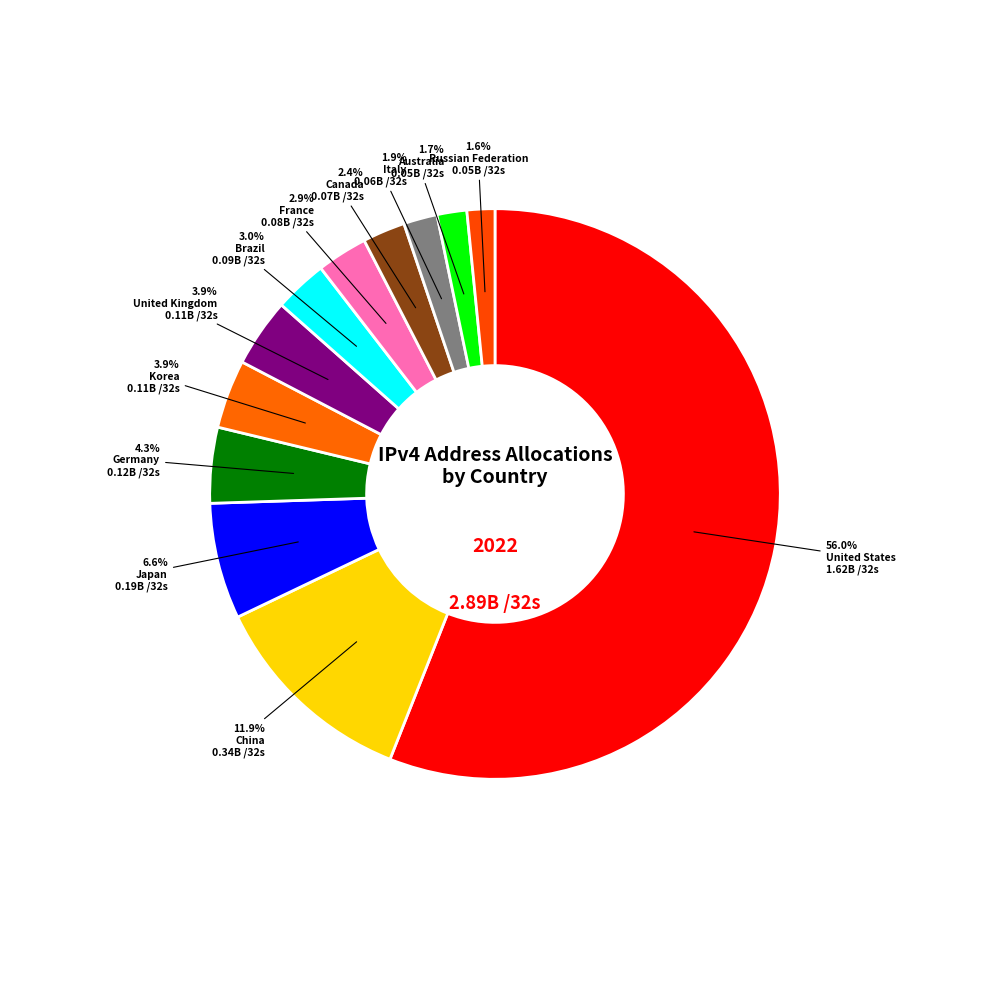

To the nearest percent, what is the difference between the largest and smallest slice percentages?

54%